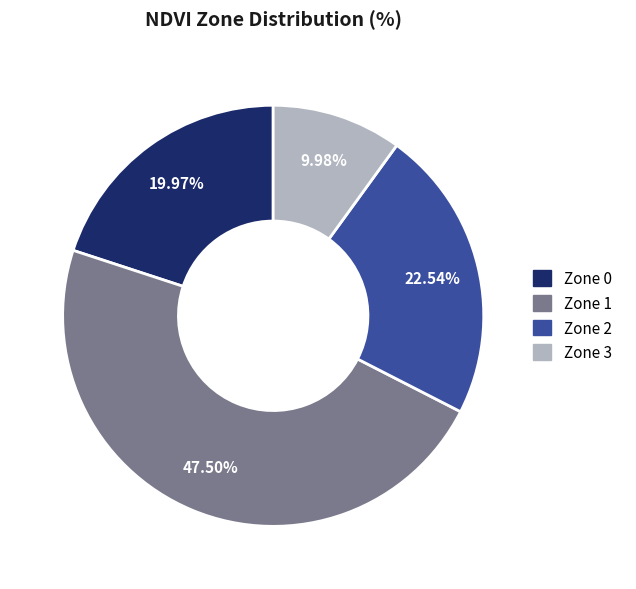

Is there any slice that represents more than half of the pie?

No